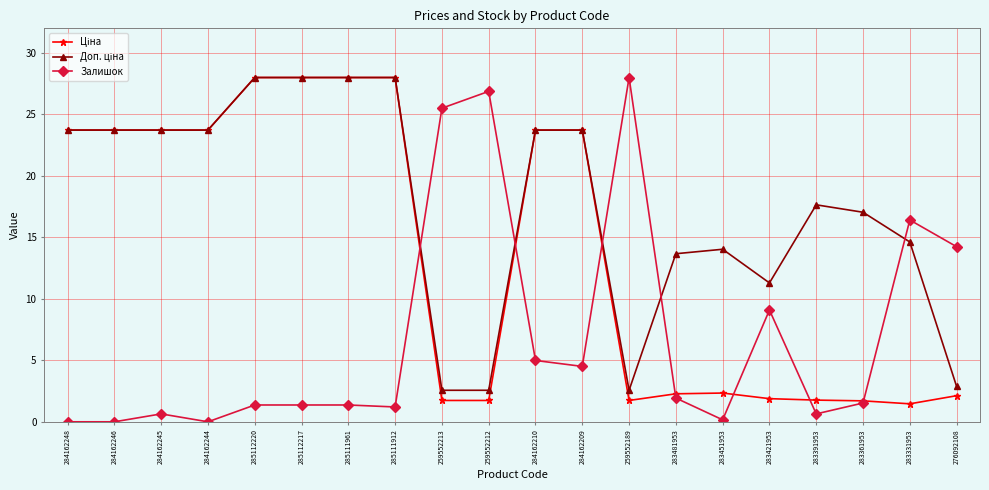

How many data points in Залишок are above 1?

14